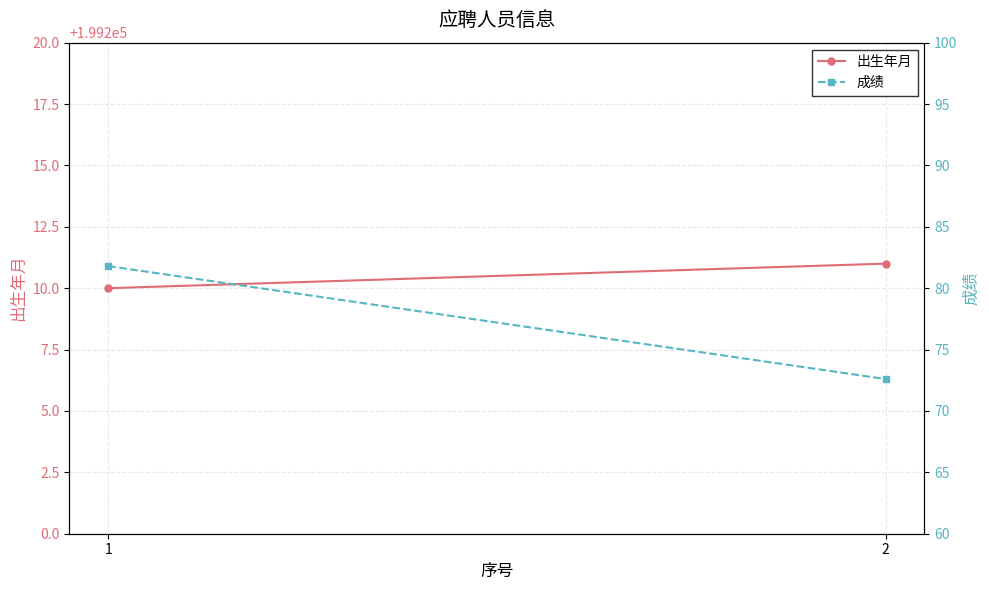

Reading right to left, extract all data points from this chart.

出生年月: 2=199211.0	1=199210.0
成绩: 2=72.6	1=81.8